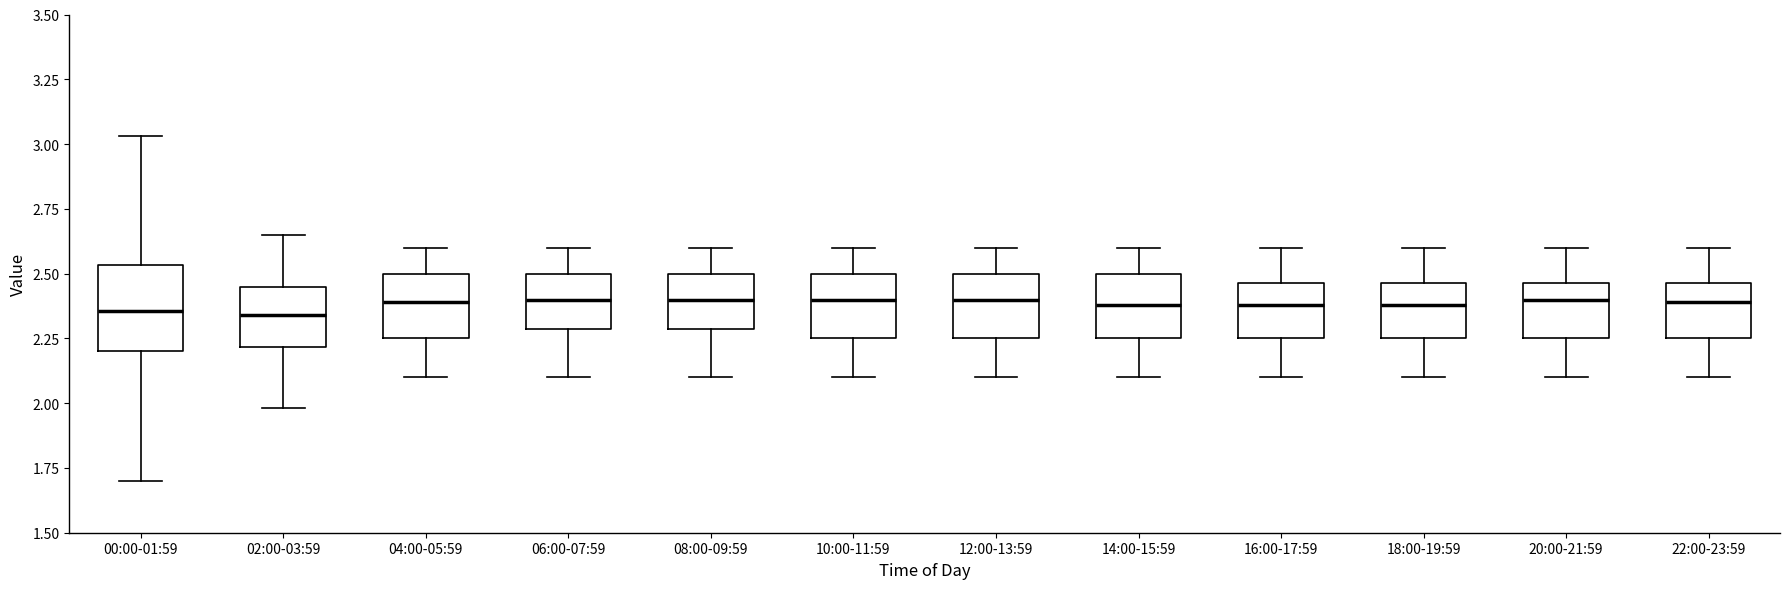

Comparing the boxes themselves (not the whiskers), which one is the tallest?

00:00-01:59